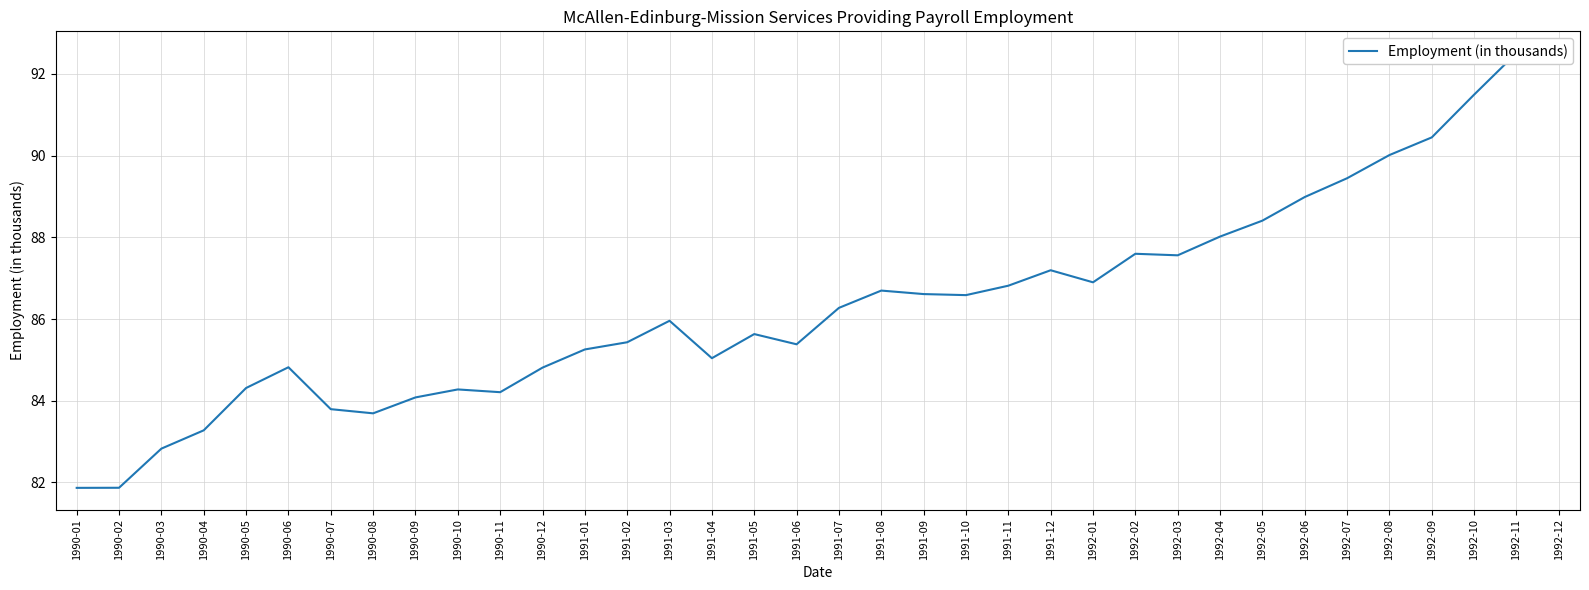

Reading left to right, what are all the values shown in this chart?

81.9	81.9	82.8	83.3	84.3	84.8	83.8	83.7	84.1	84.3	84.2	84.8	85.3	85.4	86.0	85.0	85.6	85.4	86.3	86.7	86.6	86.6	86.8	87.2	86.9	87.6	87.6	88.0	88.4	89.0	89.4	90.0	90.4	91.5	92.5	92.4